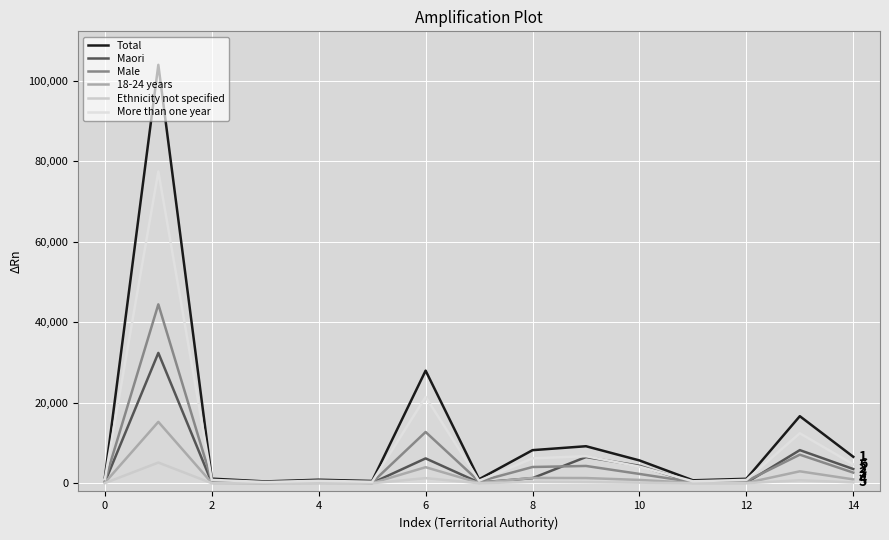

How many lines are shown in the chart?

6